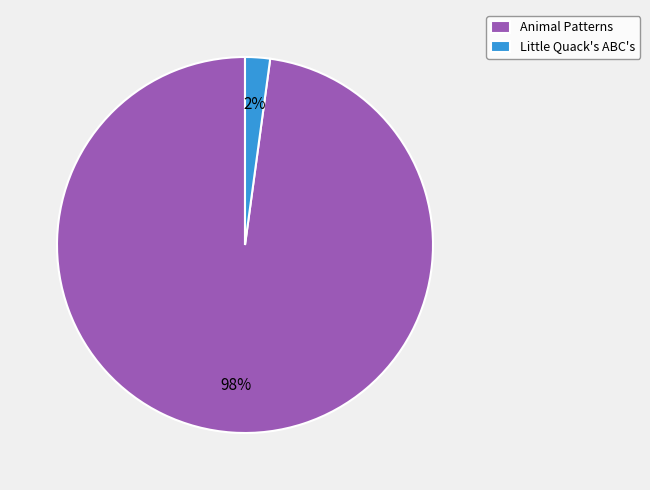

To the nearest percent, what is the average slice percentage?

50%